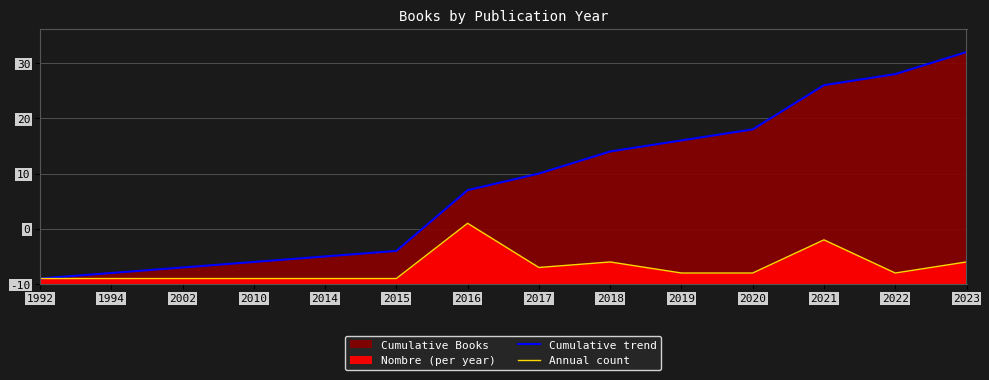

True or false: Annual count and Cumulative trend intersect in this chart.

False